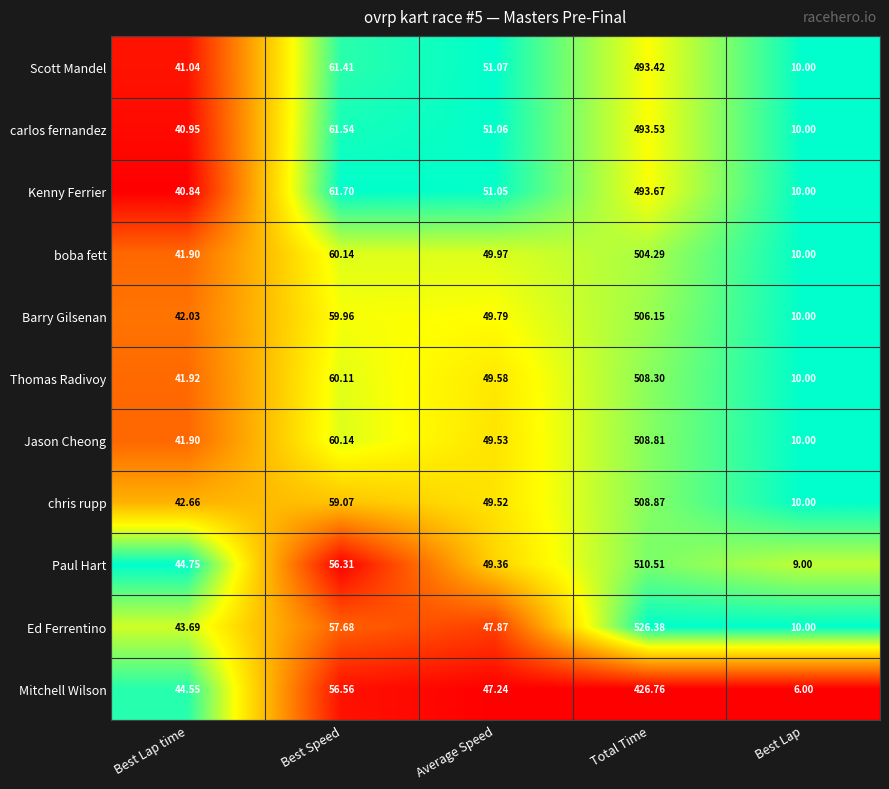

At which category does the chart reach its minimum across all series?

Best Lap